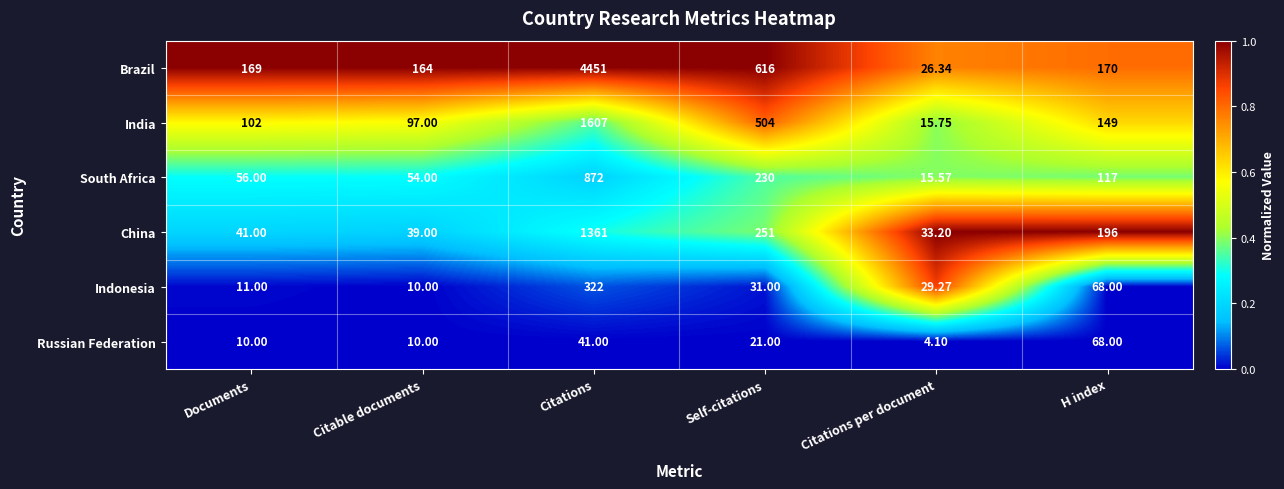

At which category is the sum across all series the highest?

Citations